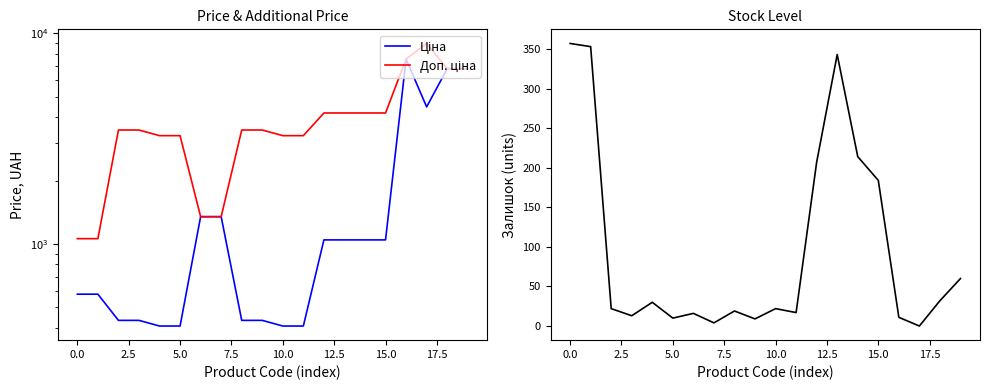

What are all the series names shown in the legend?

Ціна, Доп. ціна, Залишок